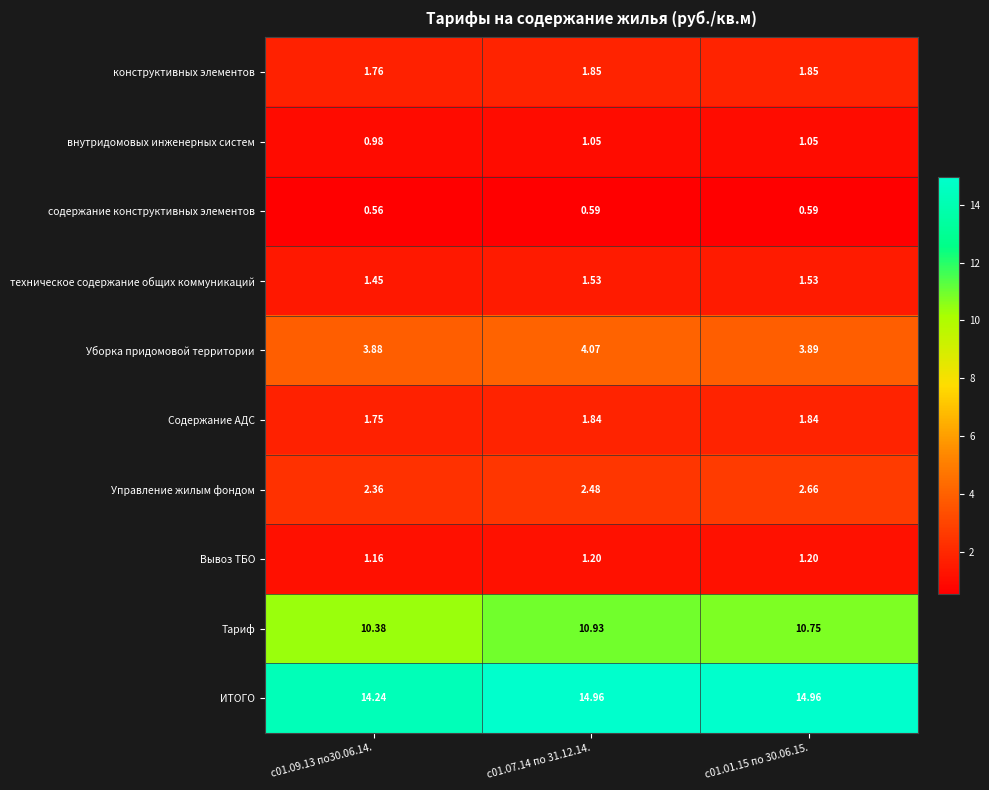

Rank the series by their maximum value, from highest to lowest.

ИТОГО, Тариф, Уборка придомовой территории, Управление жилым фондом, конструктивных элементов, Содержание АДС, техническое содержание общих коммуникаций, Вывоз ТБО, внутридомовых инженерных систем, содержание конструктивных элементов